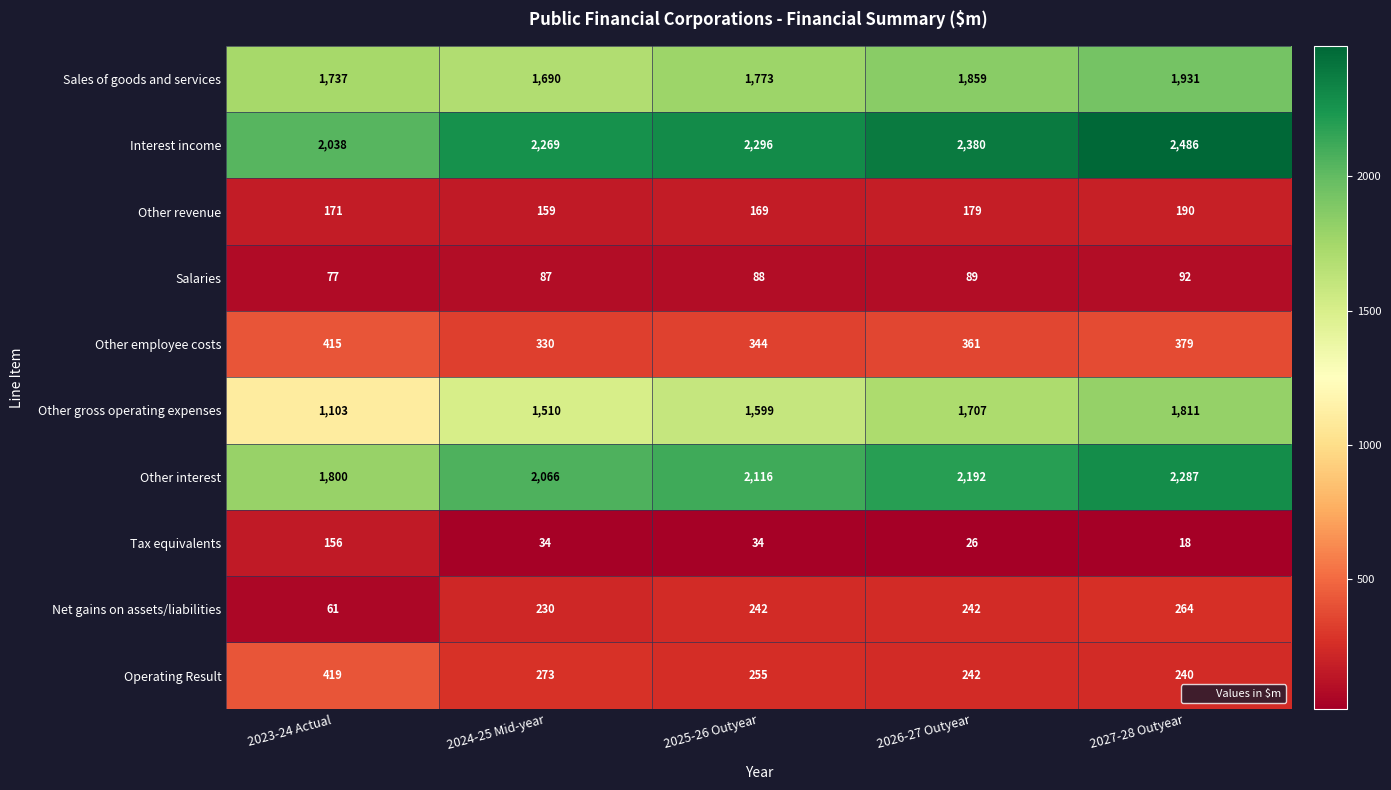

What is the difference between the highest and lowest values at 2023-24 Actual?

1977